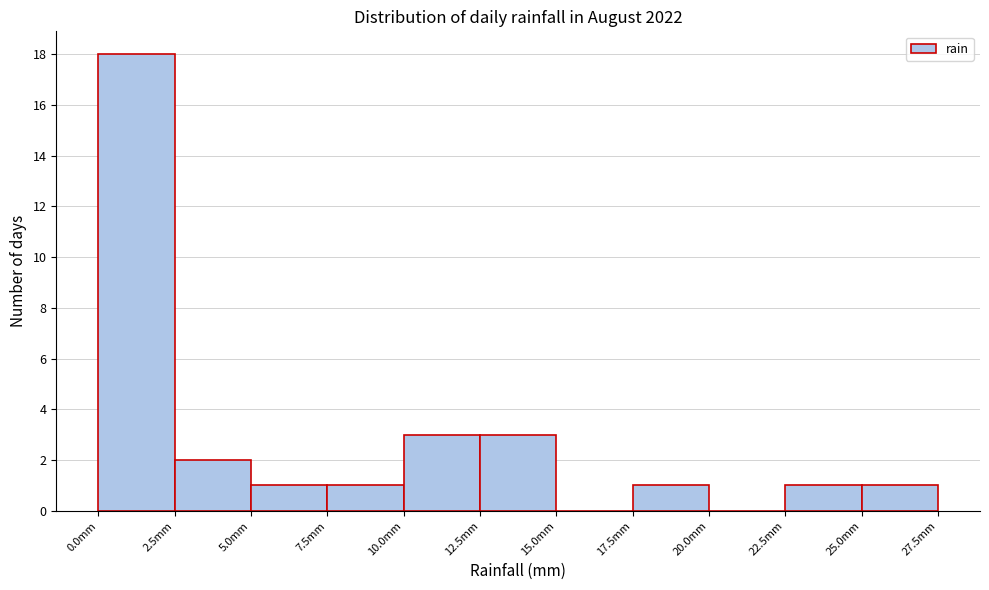

Reading left to right, list every bar in this chart as the range it spans on the x-axis followed by its height. The values are not printed on the chart, so give them approximately, as read against the axis.

0.0 to 2.5: 18
2.5 to 5.0: 2
5.0 to 7.5: 1
7.5 to 10.0: 1
10.0 to 12.5: 3
12.5 to 15.0: 3
15.0 to 17.5: 0
17.5 to 20.0: 1
20.0 to 22.5: 0
22.5 to 25.0: 1
25.0 to 27.5: 1